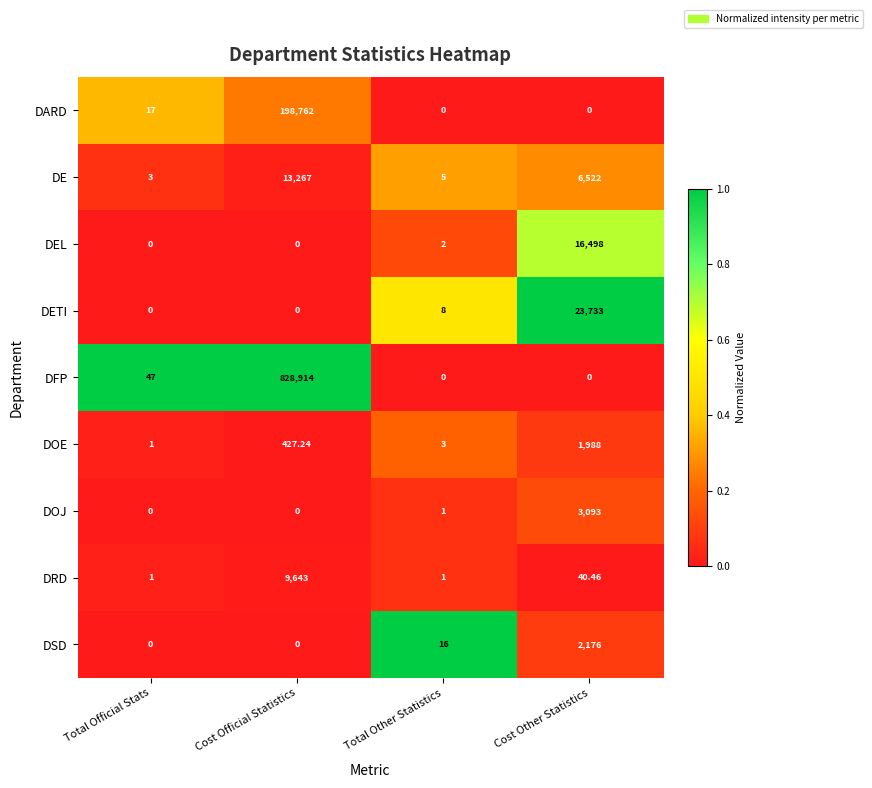

What is the total value across all series at Cost Official Statistics?

1051013.2